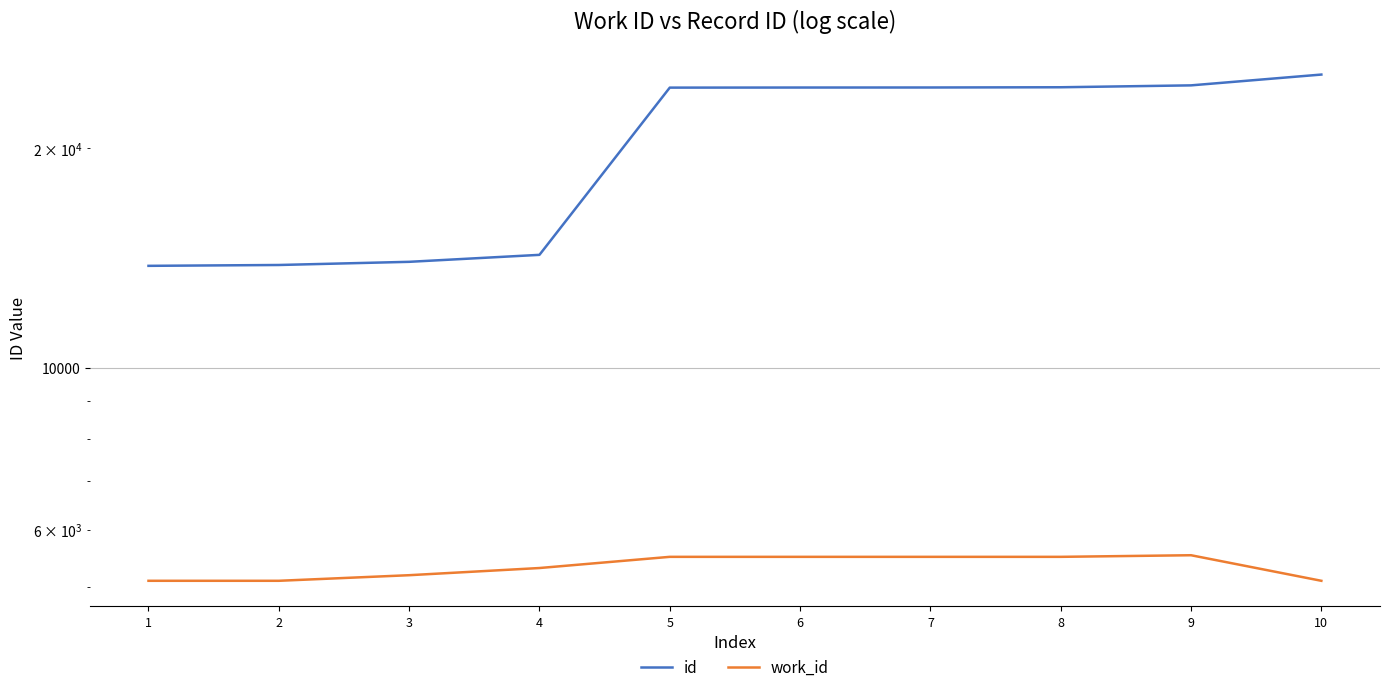

True or false: id and work_id intersect in this chart.

False